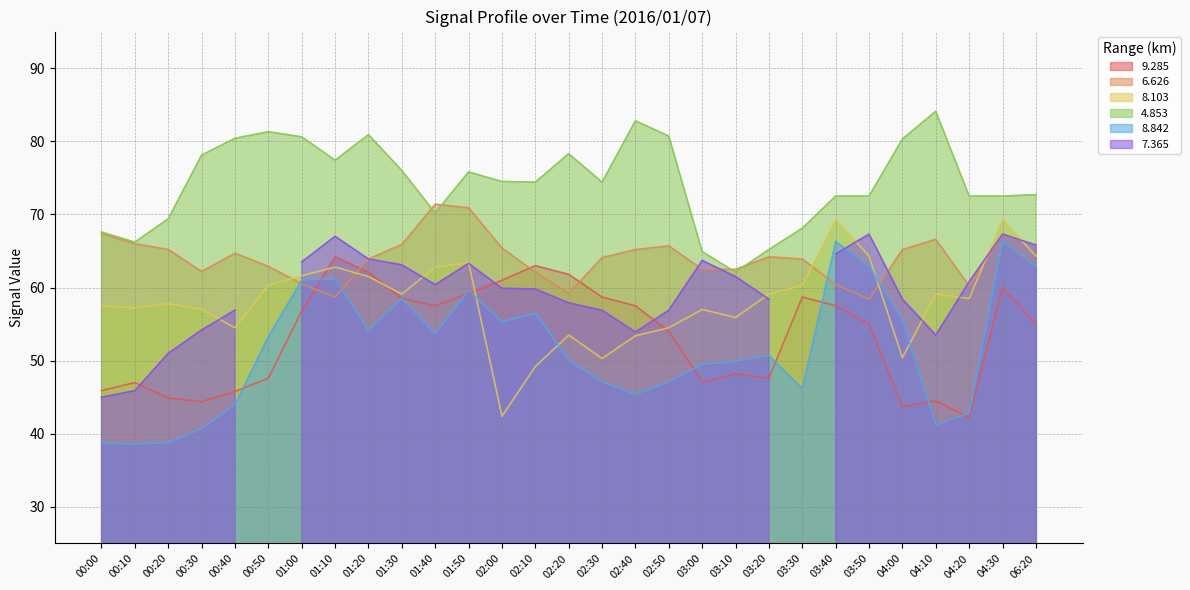

The value of   8.103 at 00:00 is 57.5. True or false?

True